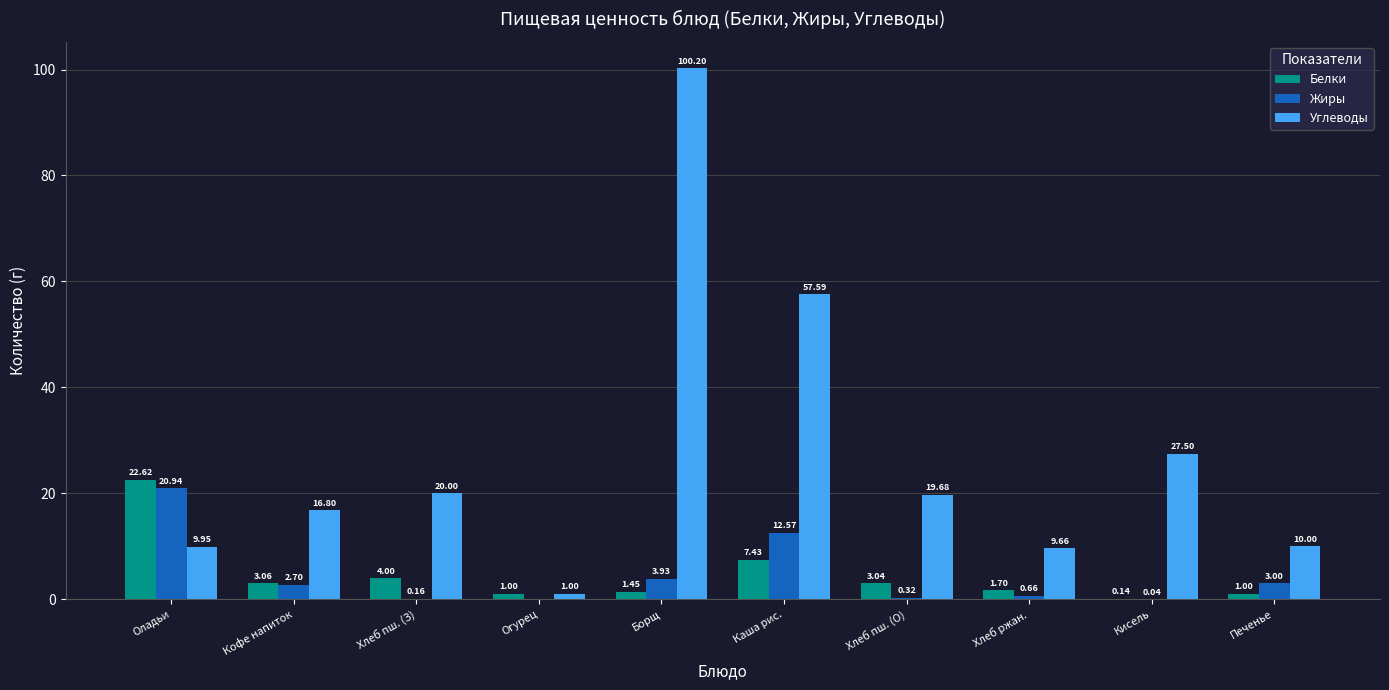

The Белки series shows 1.0 at Печенье. True or false?

True